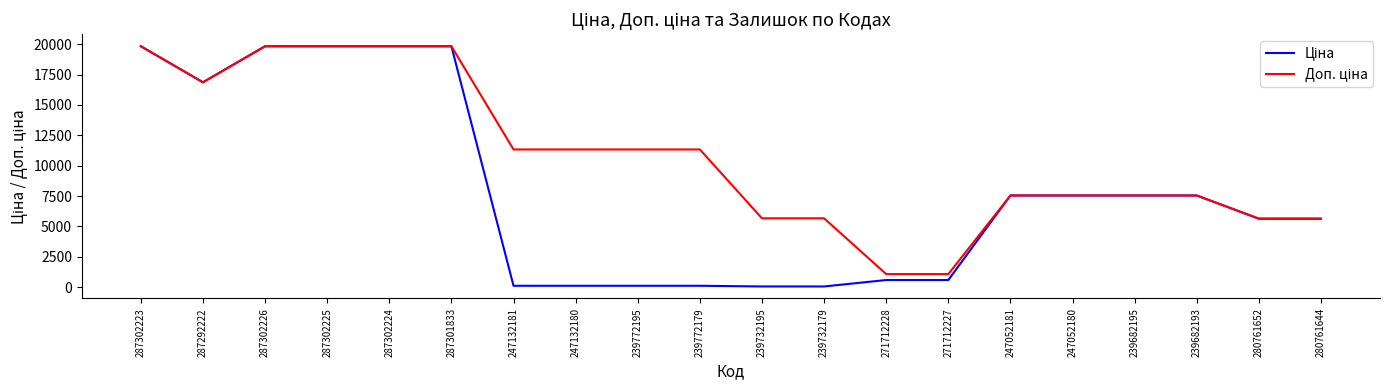

What is the greatest value displayed?

19831.1